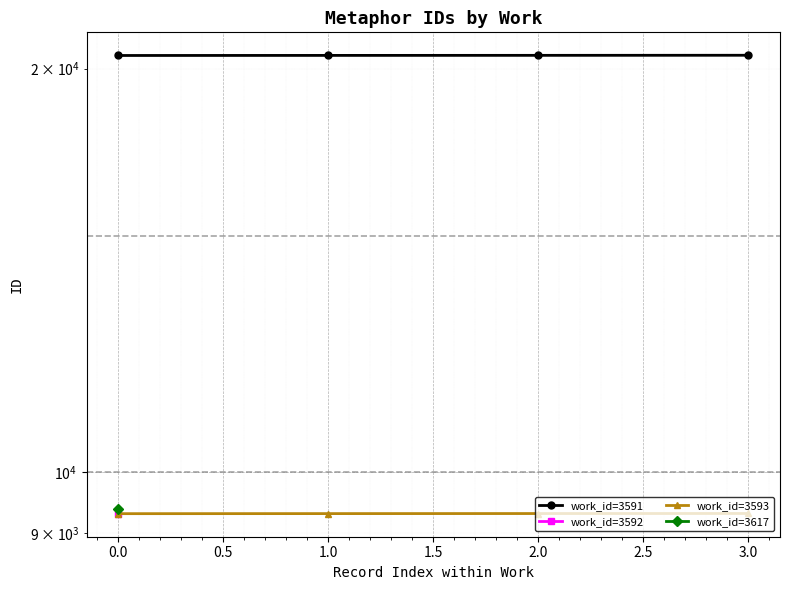

Is this an area chart (filled region under the line)?

No